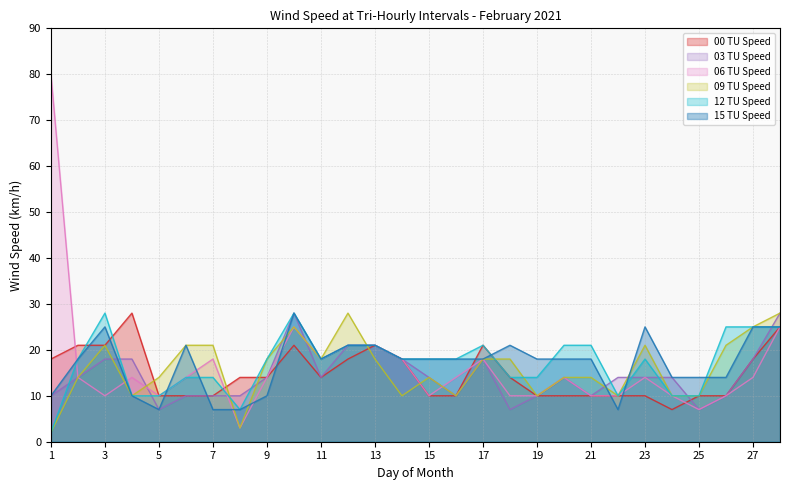

Reading left to right, transcribe all the data shown in this chart.

00 TU Speed: 1=18	2=21	3=21	4=28	5=10	6=10	7=10	8=14	9=14	10=21	11=14	12=18	13=21	14=18	15=10	16=10	17=21	18=14	19=10	20=10	21=10	22=10	23=10	24=7	25=10	26=10	27=18	28=25
03 TU Speed: 1=10	2=14	3=18	4=18	5=7	6=10	7=10	8=10	9=14	10=28	11=14	12=21	13=21	14=18	15=14	16=10	17=18	18=7	19=10	20=14	21=10	22=14	23=14	24=14	25=7	26=10	27=18	28=28
06 TU Speed: 1=80	2=14	3=10	4=14	5=10	6=14	7=18	8=3	9=14	10=25	11=18	12=21	13=21	14=18	15=10	16=14	17=18	18=10	19=10	20=14	21=10	22=10	23=14	24=10	25=7	26=10	27=14	28=25
09 TU Speed: 1=2	2=14	3=21	4=10	5=14	6=21	7=21	8=3	9=18	10=25	11=18	12=28	13=18	14=10	15=14	16=10	17=18	18=18	19=10	20=14	21=14	22=10	23=21	24=10	25=10	26=21	27=25	28=28
12 TU Speed: 1=2	2=18	3=28	4=10	5=10	6=14	7=14	8=7	9=18	10=28	11=18	12=21	13=21	14=18	15=18	16=18	17=21	18=14	19=14	20=21	21=21	22=10	23=18	24=10	25=10	26=25	27=25	28=25
15 TU Speed: 1=10	2=18	3=25	4=10	5=7	6=21	7=7	8=7	9=10	10=28	11=18	12=21	13=21	14=18	15=18	16=18	17=18	18=21	19=18	20=18	21=18	22=7	23=25	24=14	25=14	26=14	27=25	28=25